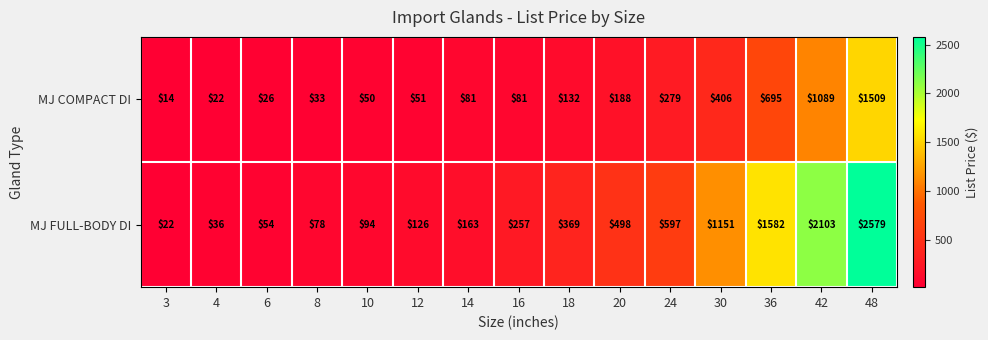

What value does the MJ COMPACT DI series have at 12?

51